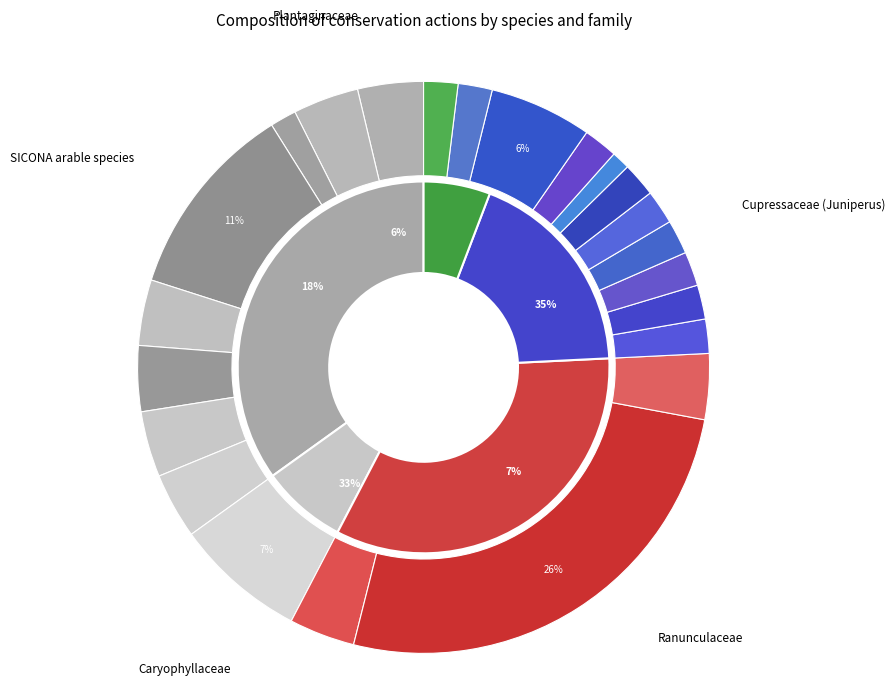

Is there any slice that represents more than half of the pie?

No